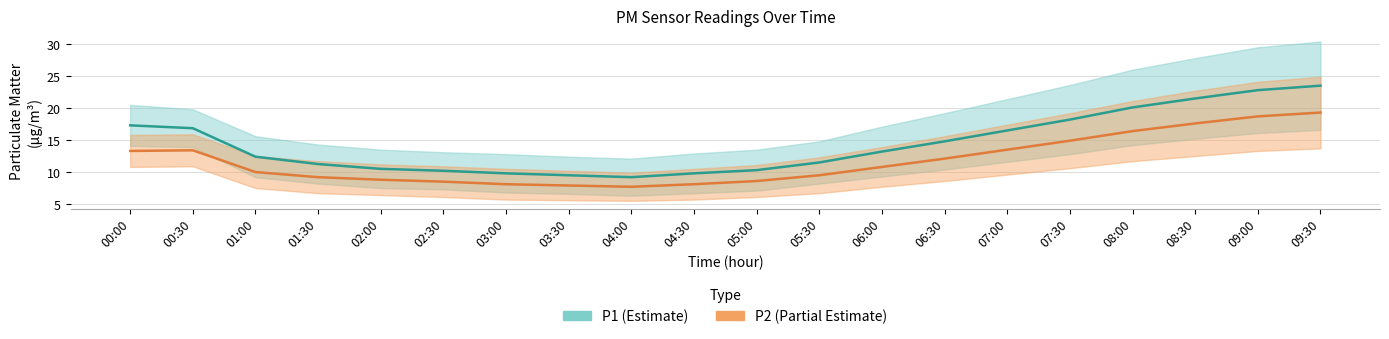

Is it true that P2 (Partial Estimate) equals 8.1 at 03:00?

True